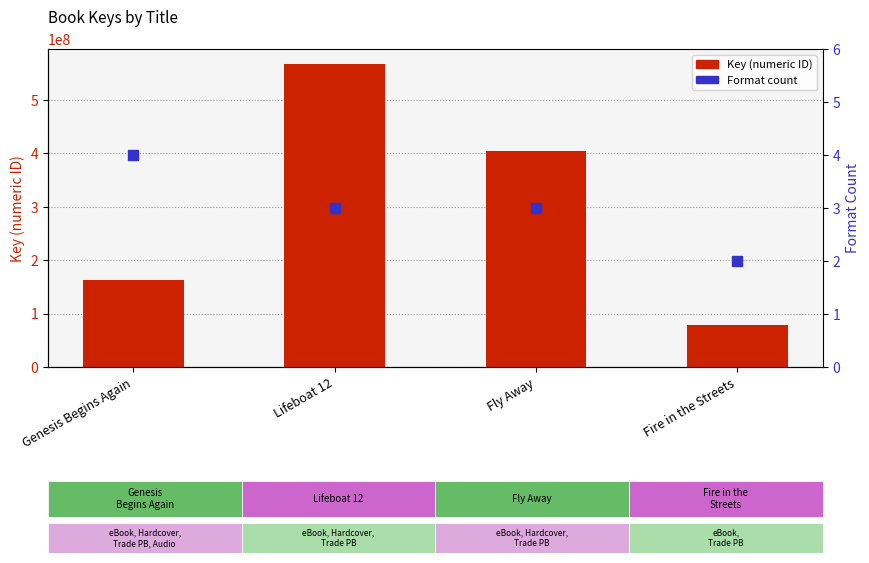

What are all the series names shown in the legend?

Key (numeric ID), Format count